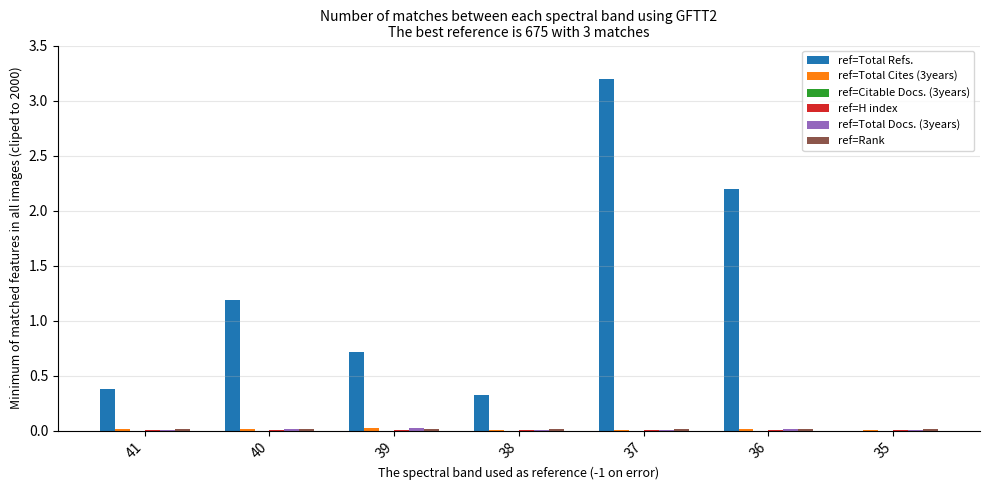

At which category is the sum across all series the highest?

37